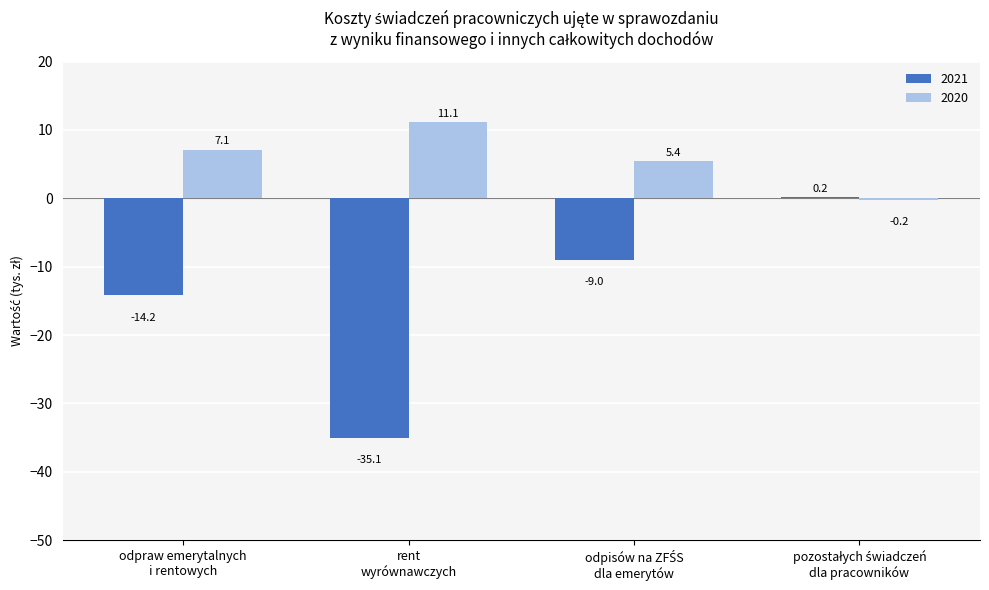

What is the sum of all 2020 values?

23.4